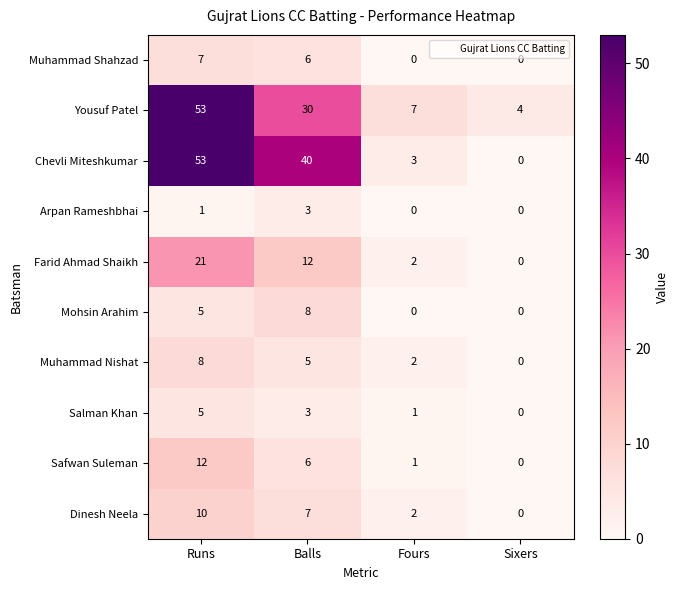

Count the number of data series in this chart.

10